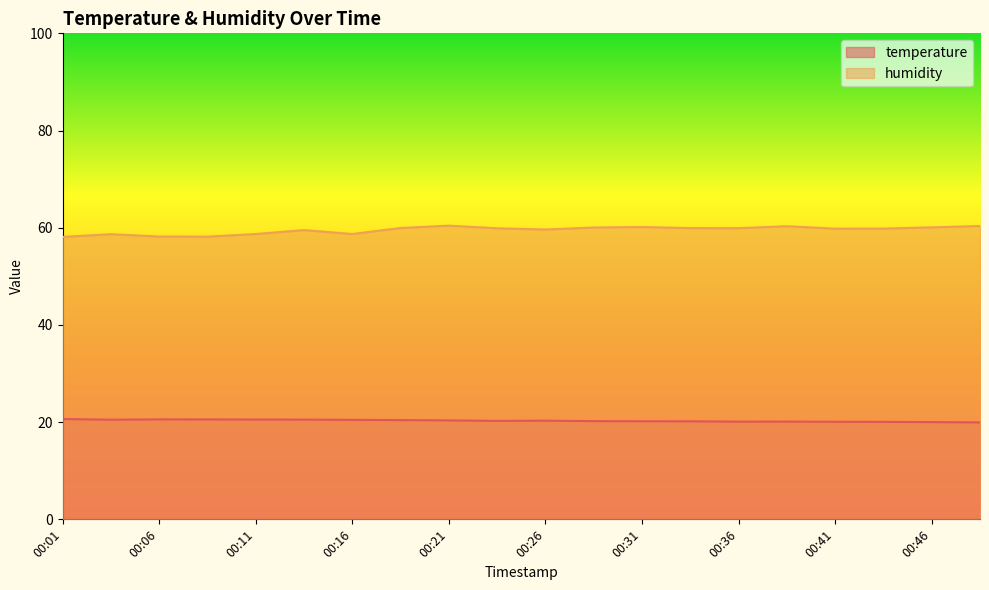

Reading left to right, what are all the values shown in this chart?

temperature: 00:01=20.6	00:04=20.5	00:06=20.6	00:09=20.6	00:11=20.5	00:14=20.5	00:16=20.5	00:19=20.4	00:21=20.4	00:24=20.3	00:26=20.3	00:29=20.2	00:31=20.2	00:33=20.2	00:36=20.1	00:38=20.1	00:41=20.1	00:43=20.1	00:46=20.0	00:48=19.9
humidity: 00:01=58.1	00:04=58.7	00:06=58.2	00:09=58.2	00:11=58.7	00:14=59.5	00:16=58.7	00:19=60.0	00:21=60.4	00:24=59.9	00:26=59.6	00:29=60.0	00:31=60.1	00:33=59.9	00:36=59.9	00:38=60.3	00:41=59.8	00:43=59.8	00:46=60.1	00:48=60.4